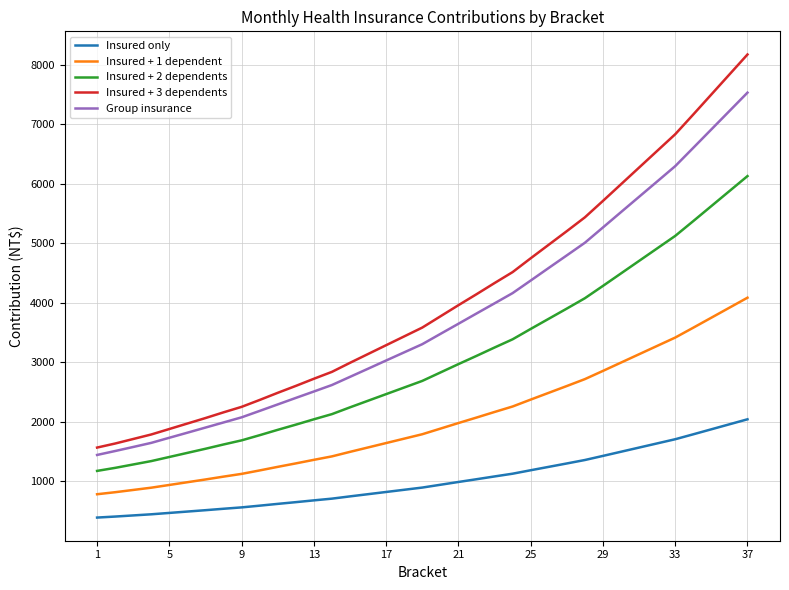

Rank the series by their maximum value, from highest to lowest.

Insured + 3 dependents, Group insurance, Insured + 2 dependents, Insured + 1 dependent, Insured only